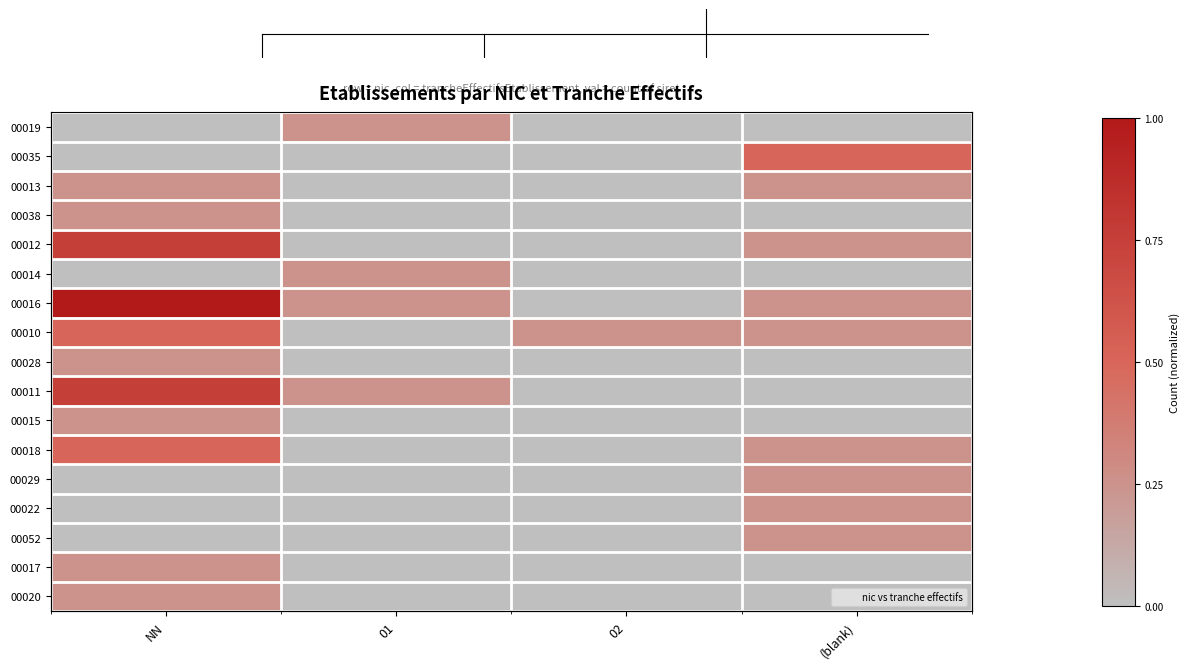

What is the total value across all series at NN?

5.0